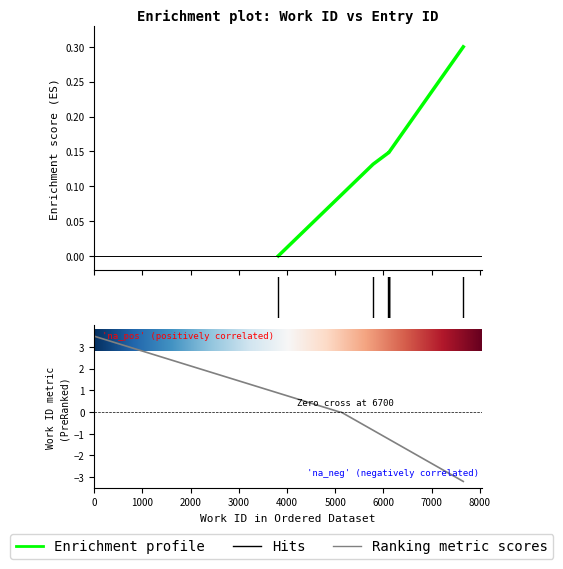

True or false: the data shows 0.1 at 6113.

True